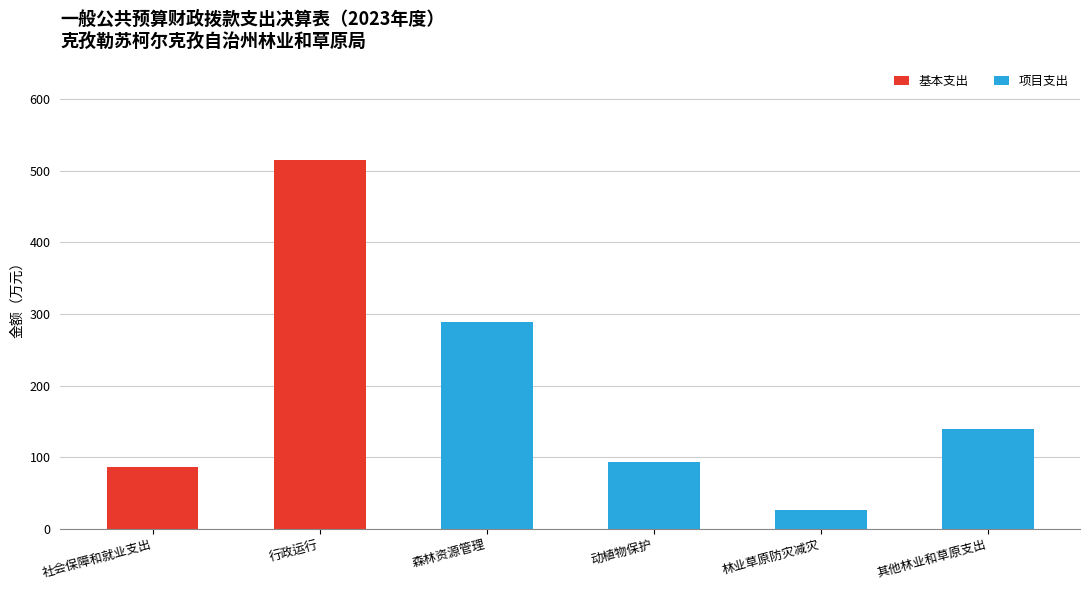

The value of 基本支出 at 动植物保护 is 0.0. True or false?

True